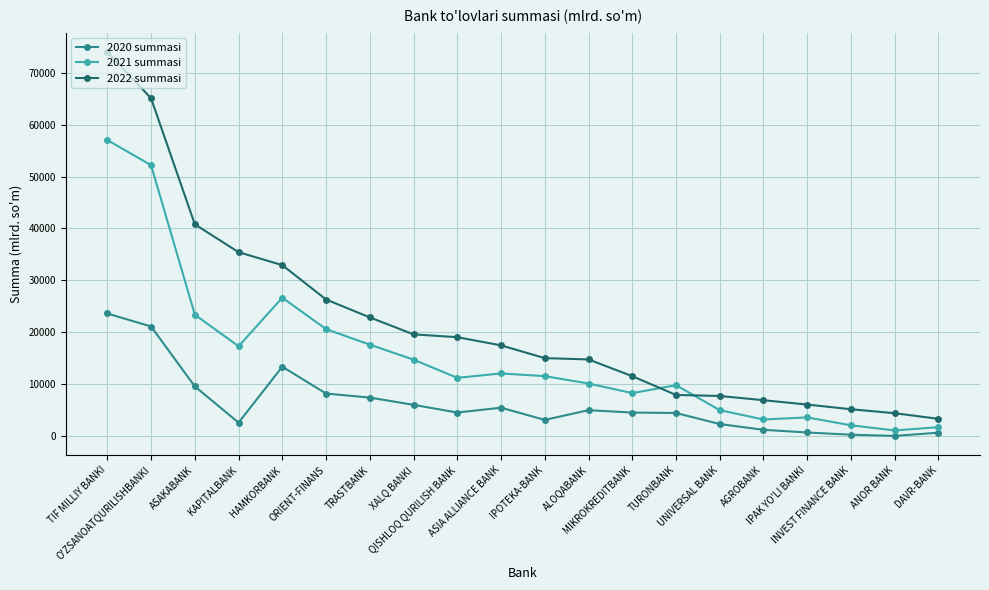

What is the value of the 2022 summasi point at the 10th from the left?

17456.4